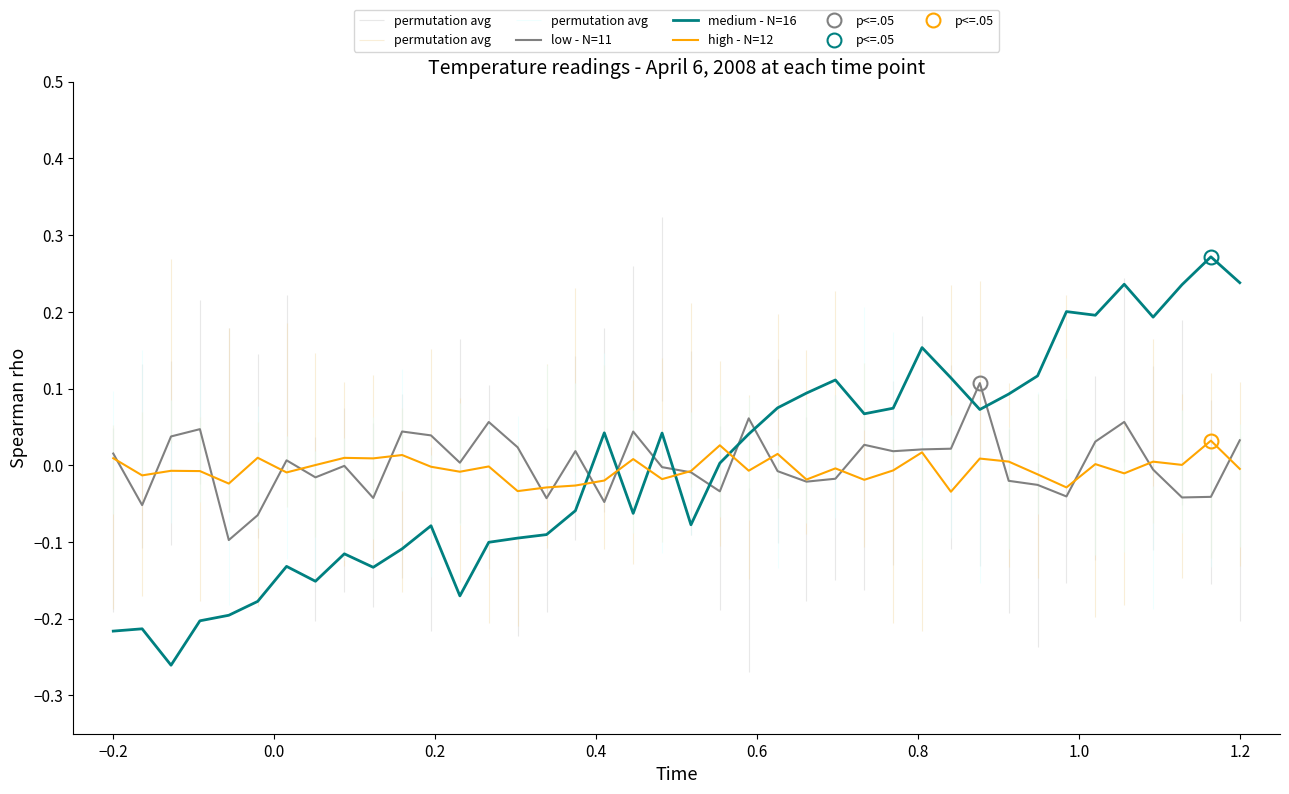

Which series has the widest spread of values?

medium - N=16